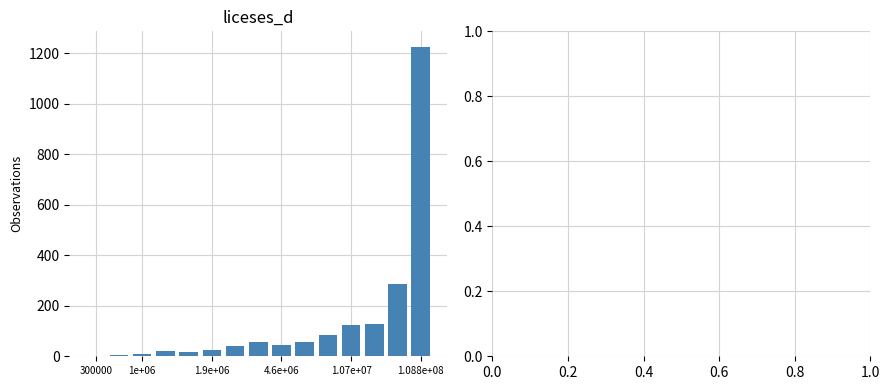

What is the greatest value displayed?

1225